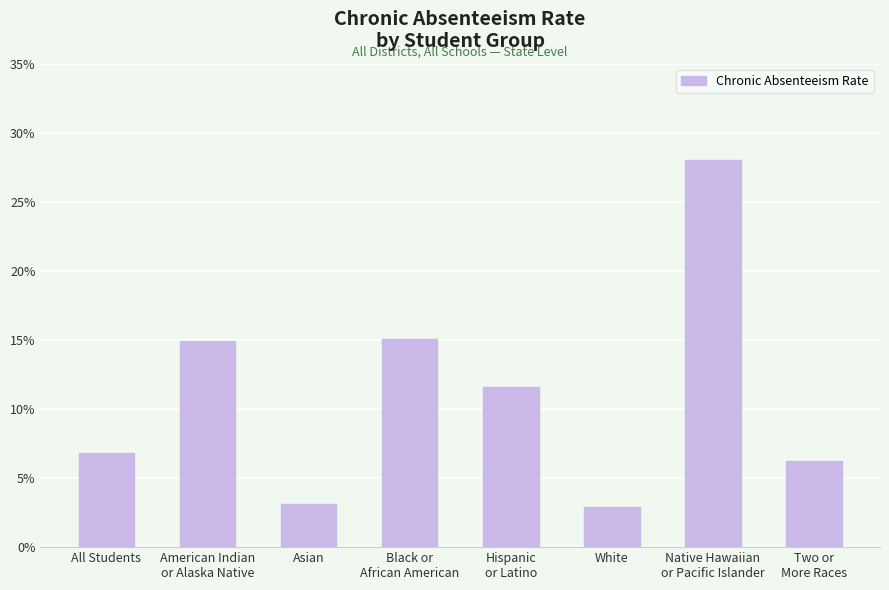

Does the chart contain any negative values?

No